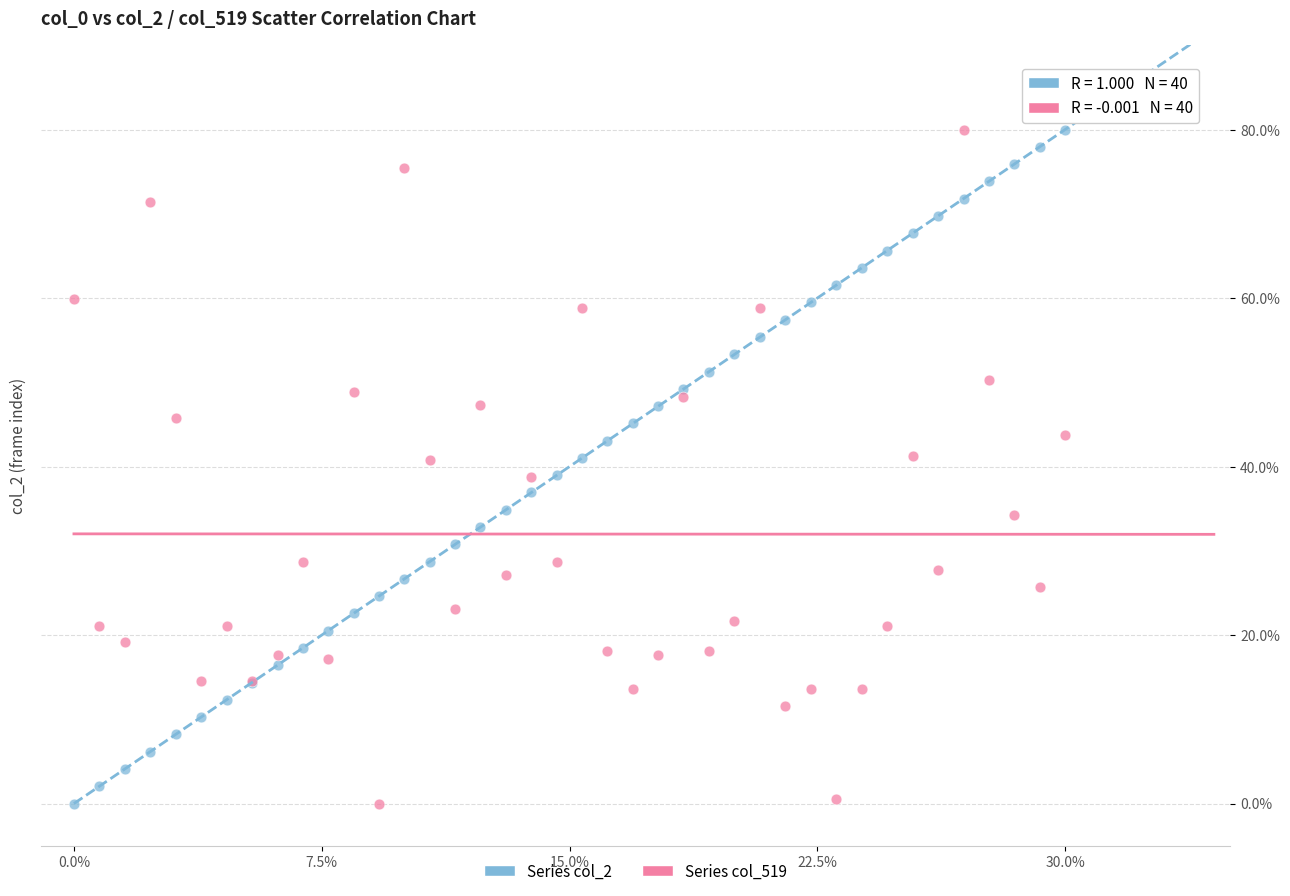

What is the X range (max minus min) for the scatter plot?

30.0